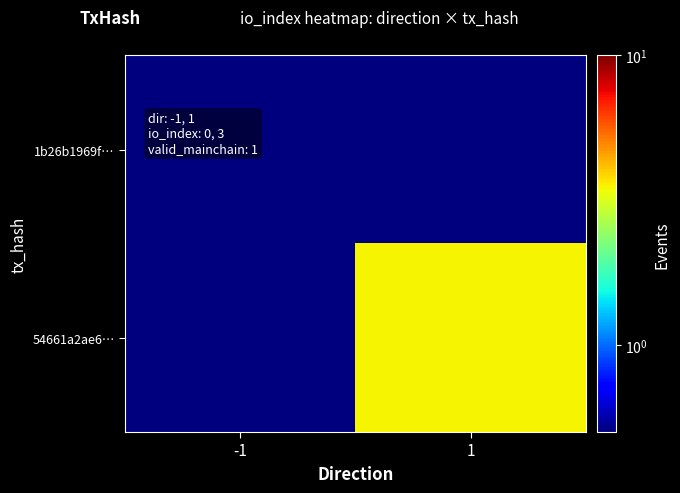

List the series in order of their overall mean, lowest first.

1b26b1969f…, 54661a2ae6…